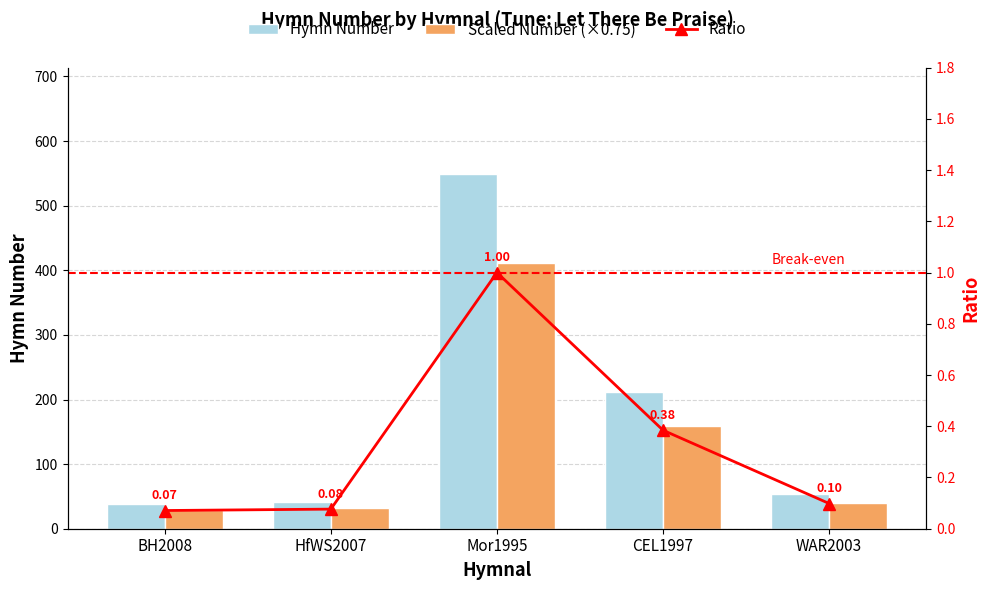

What are all the series names shown in the legend?

Hymn Number, Scaled Number (×0.75), Ratio